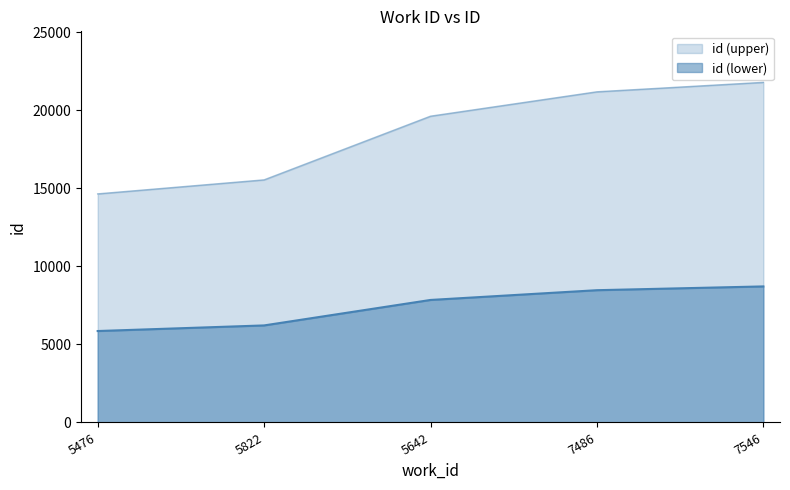

Reading left to right, extract all data points from this chart.

5476=5856.0	5822=6215.2	5642=7846.4	7486=8471.2	7546=8713.2